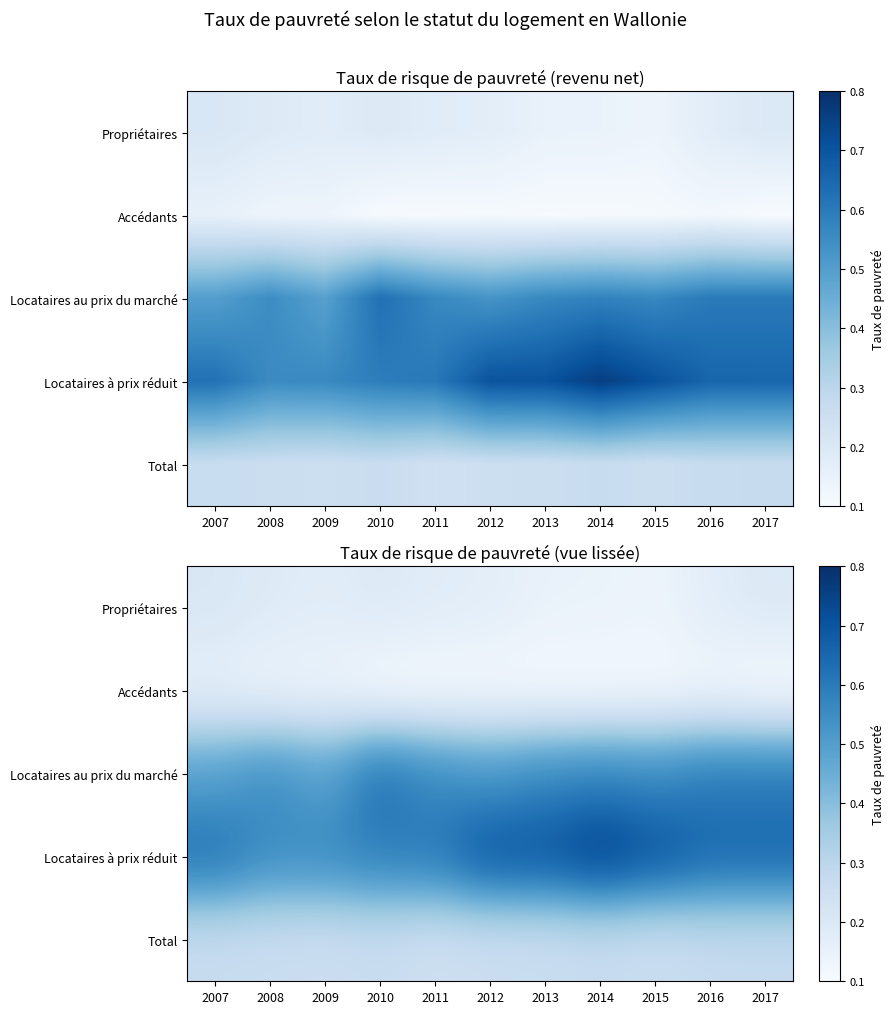

What is the spread (max minus min) of values at 2014?

0.7